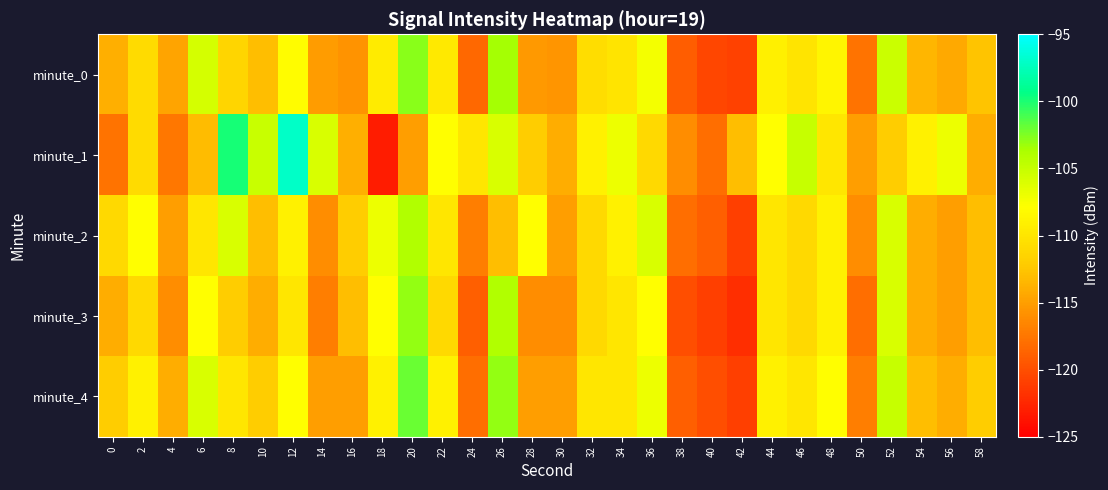

Which label corresponds to the smallest value in the chart?

18